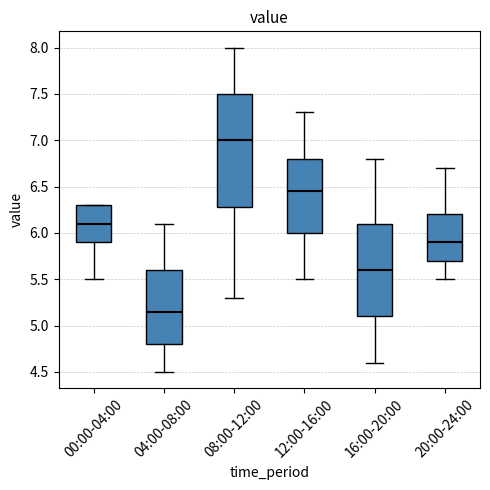

Which box's median line is the lowest?

04:00-08:00